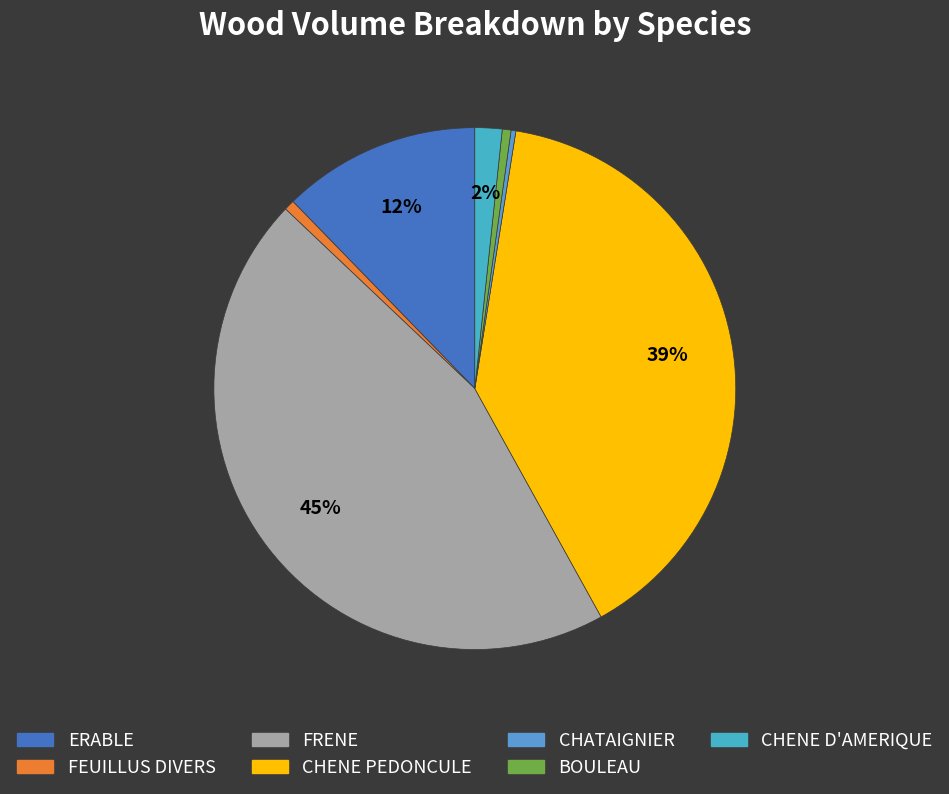

Is the sum of CHENE PEDONCULE and BOULEAU greater than half?

No